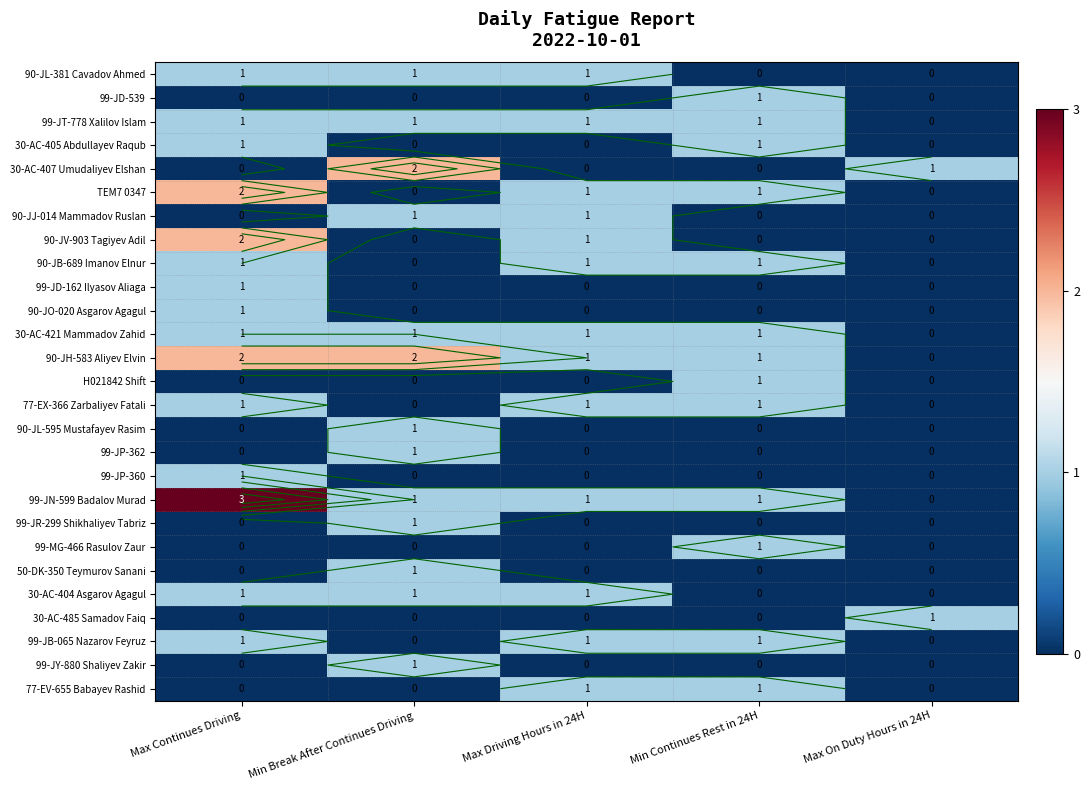

The value of 90-JL-381 Cavadov Ahmed at Max On Duty Hours in 24H is 0. True or false?

True